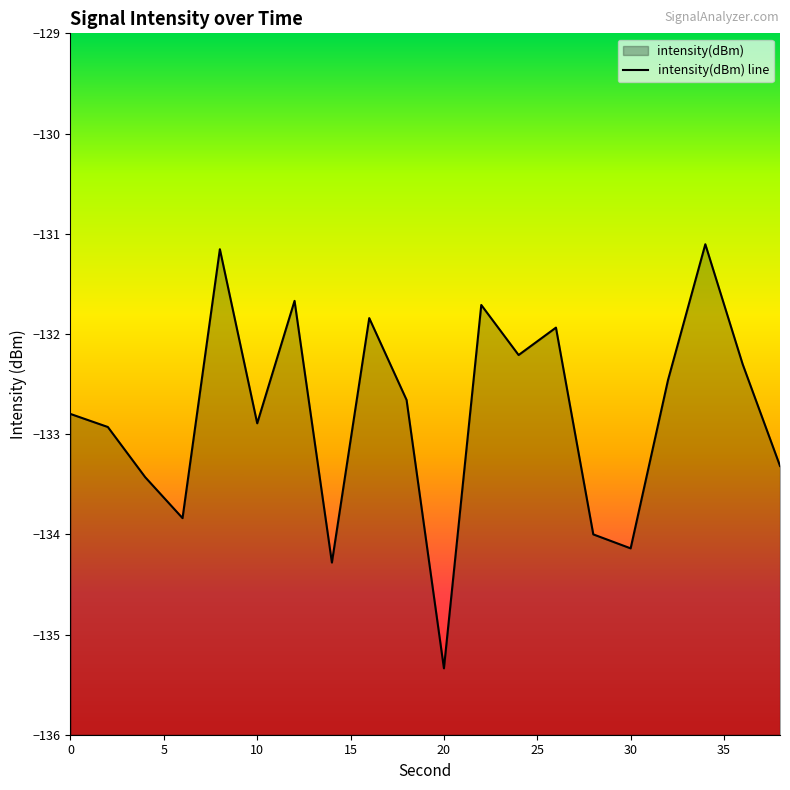

What is the smallest value displayed?

-135.3